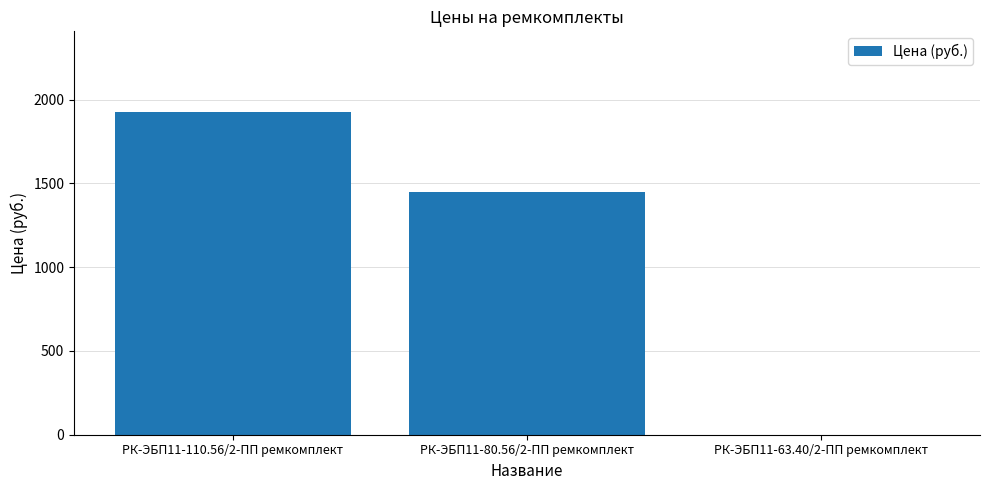

What is the greatest value displayed?

1925.8